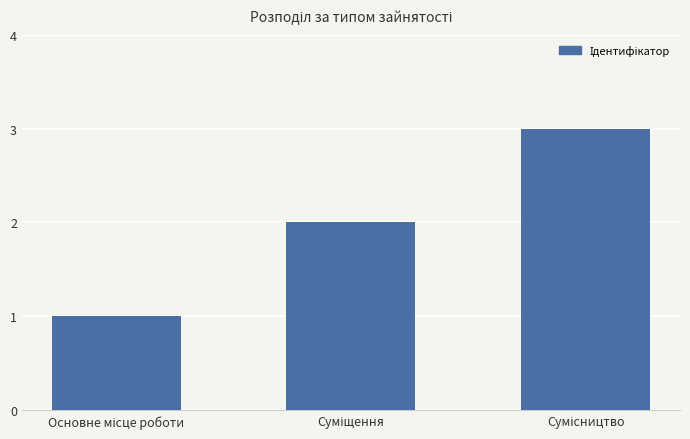

What is the sum of all values?

6